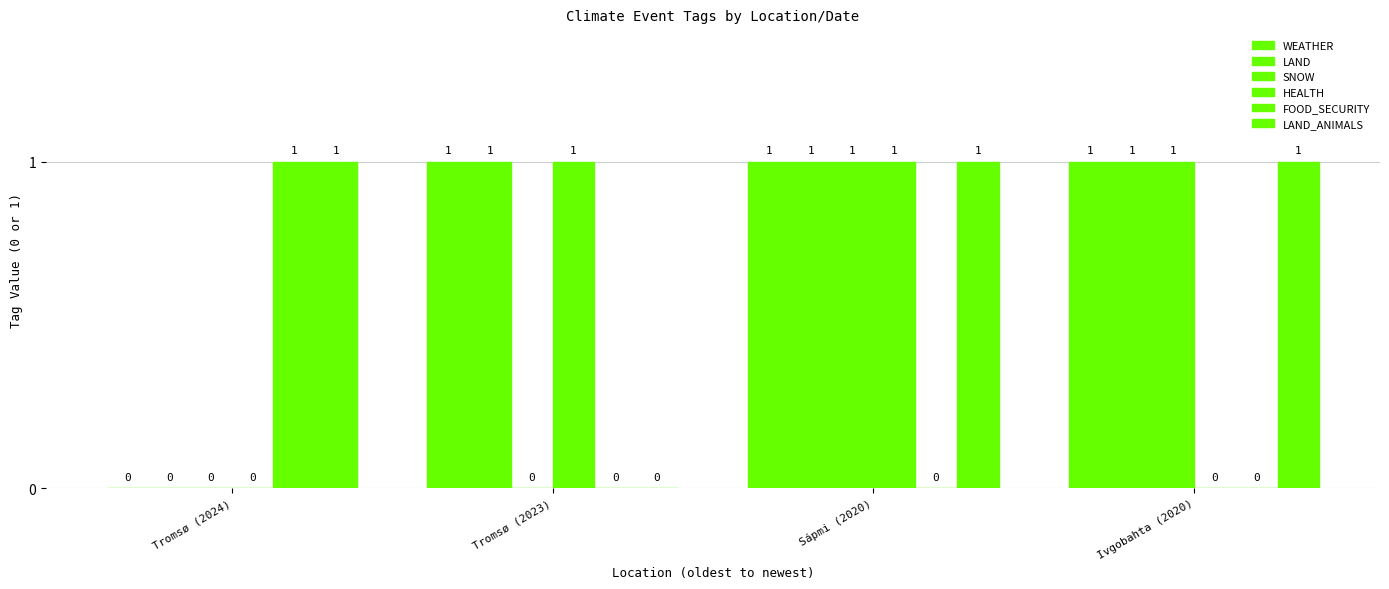

How many groups of bars are there?

4